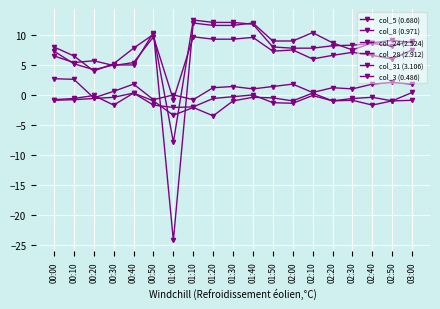

Which has a higher value, 01:10 or 02:40?

02:40